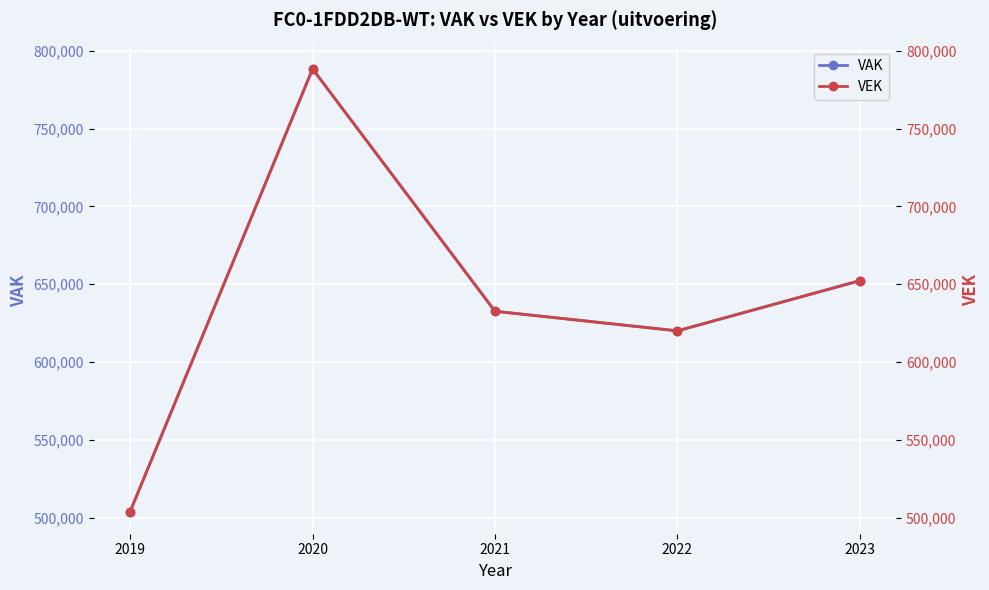

At which category does the chart reach its minimum across all series?

2019